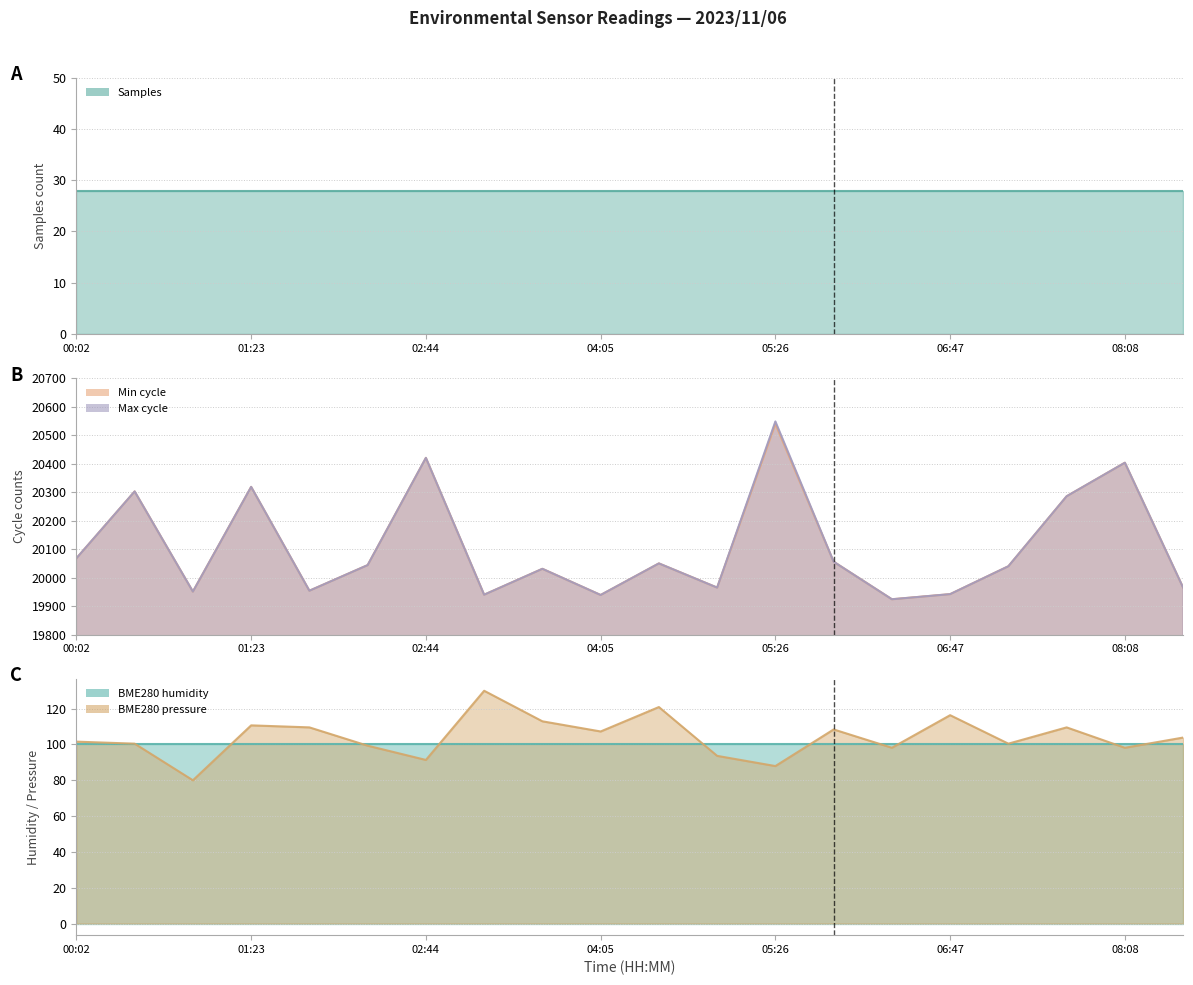

How many values in the Min_cycle series exceed 20044?

9